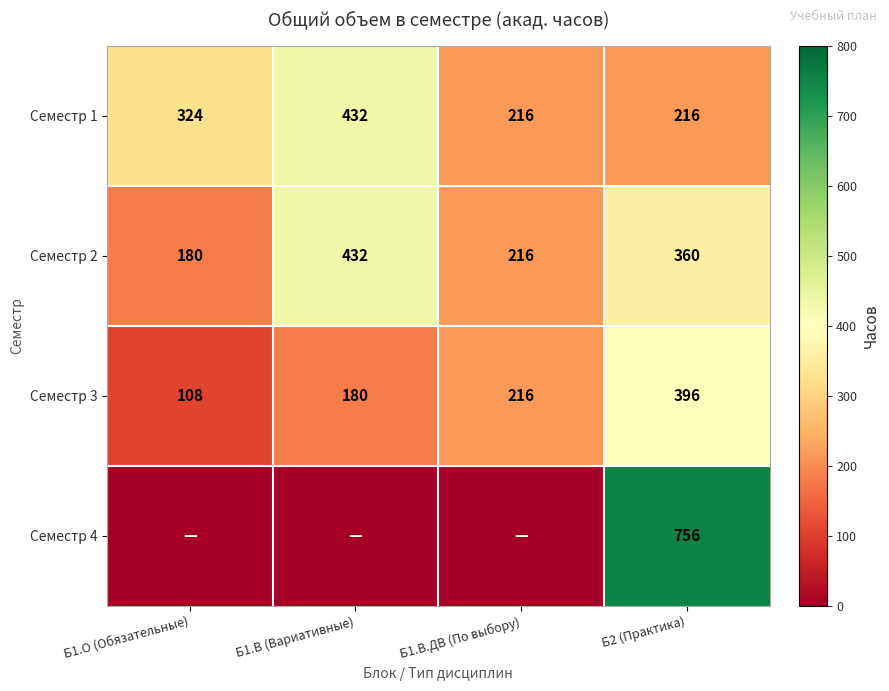

How many Семестр 3 values are between 180 and 396?

3